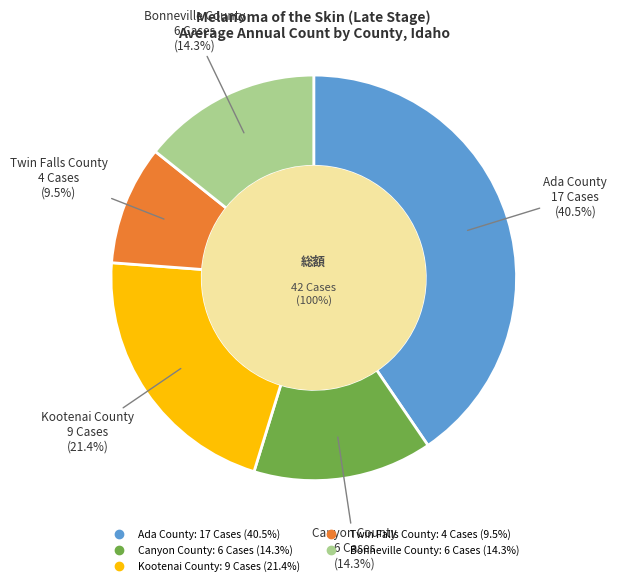

How many segments does this pie chart have?

5